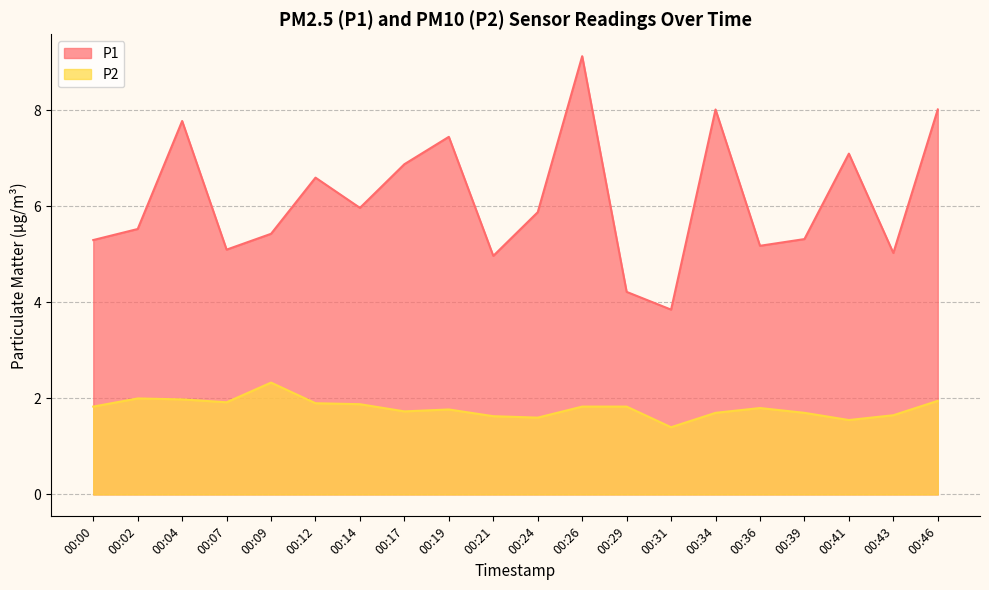

The value of P2 at 00:14 is 2.7. True or false?

False